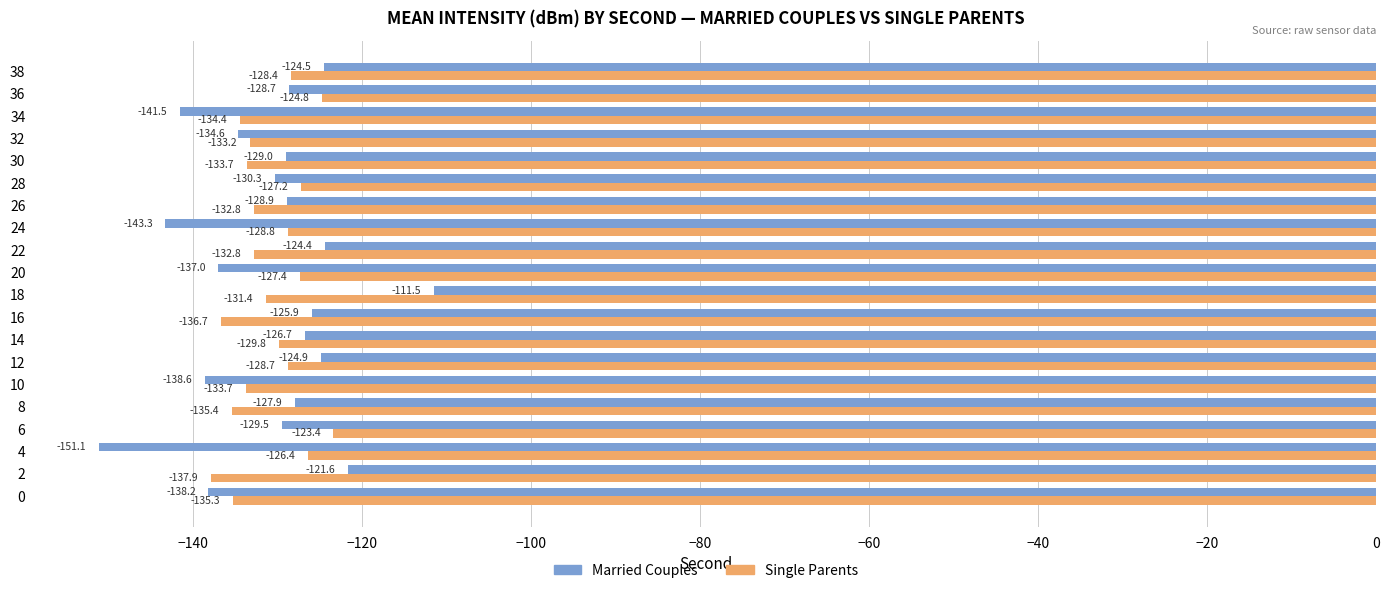

What is the greatest value displayed?

-111.5